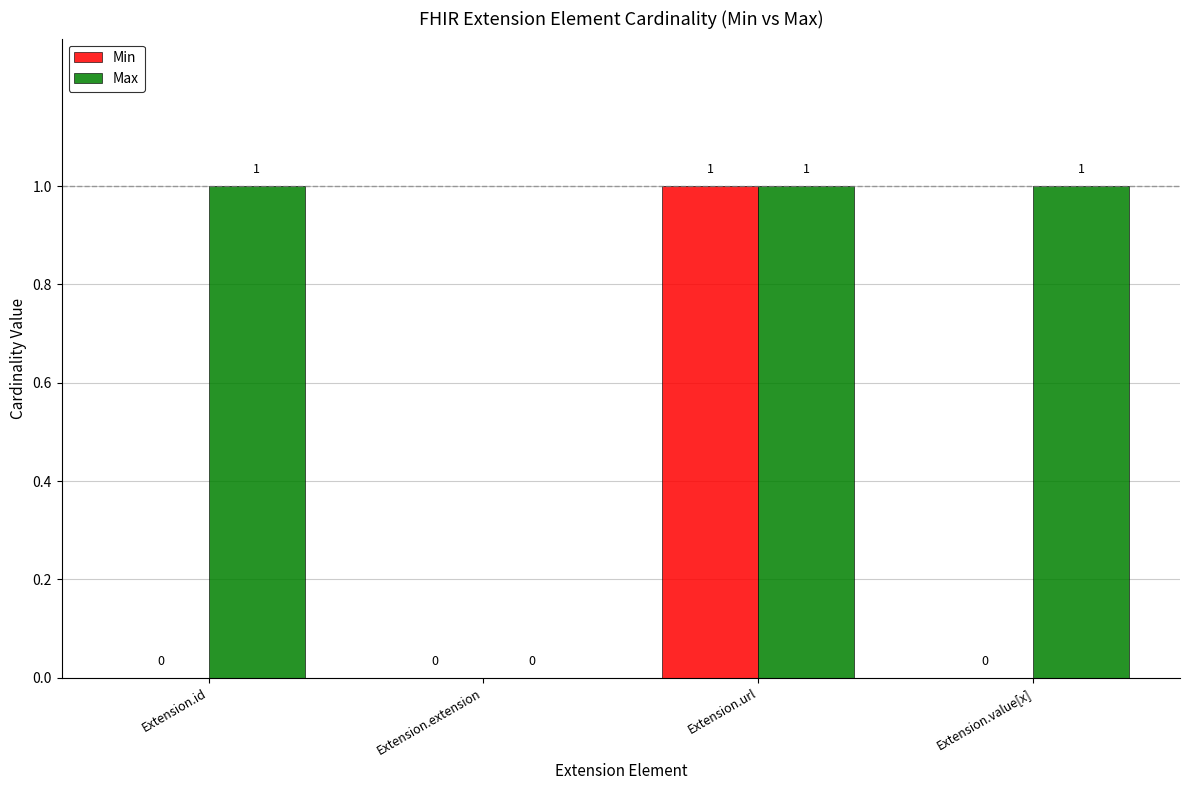

The Min series shows -1 at Extension.id. True or false?

False